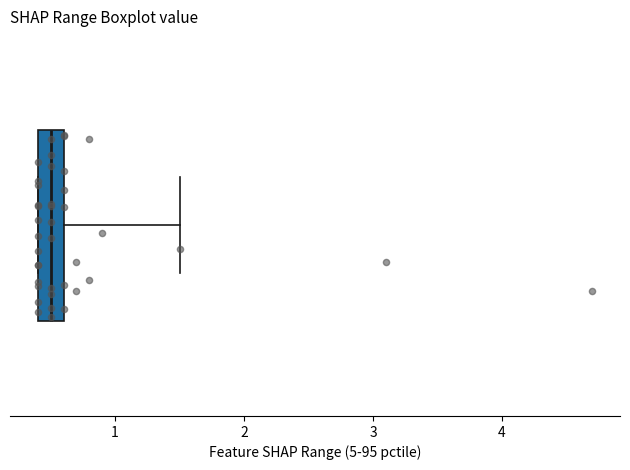

Transcribe this box plot: give where the median line is, the range the box spans, and where the two whiskers end, as read against the x-axis. The values are not printed on the chart, so give them approximately, as read against the axis.

median 0.5, box 0.4 to 0.6, whiskers 0.4 to 1.5